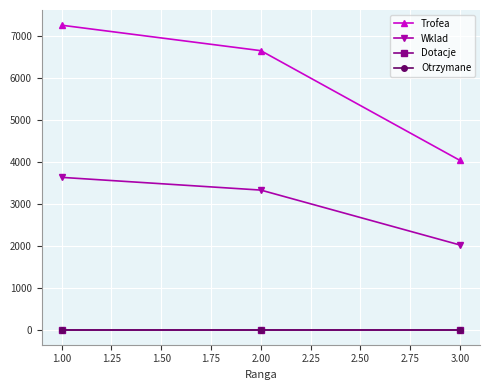

At which label does Wklad first exceed 3330?

1.00